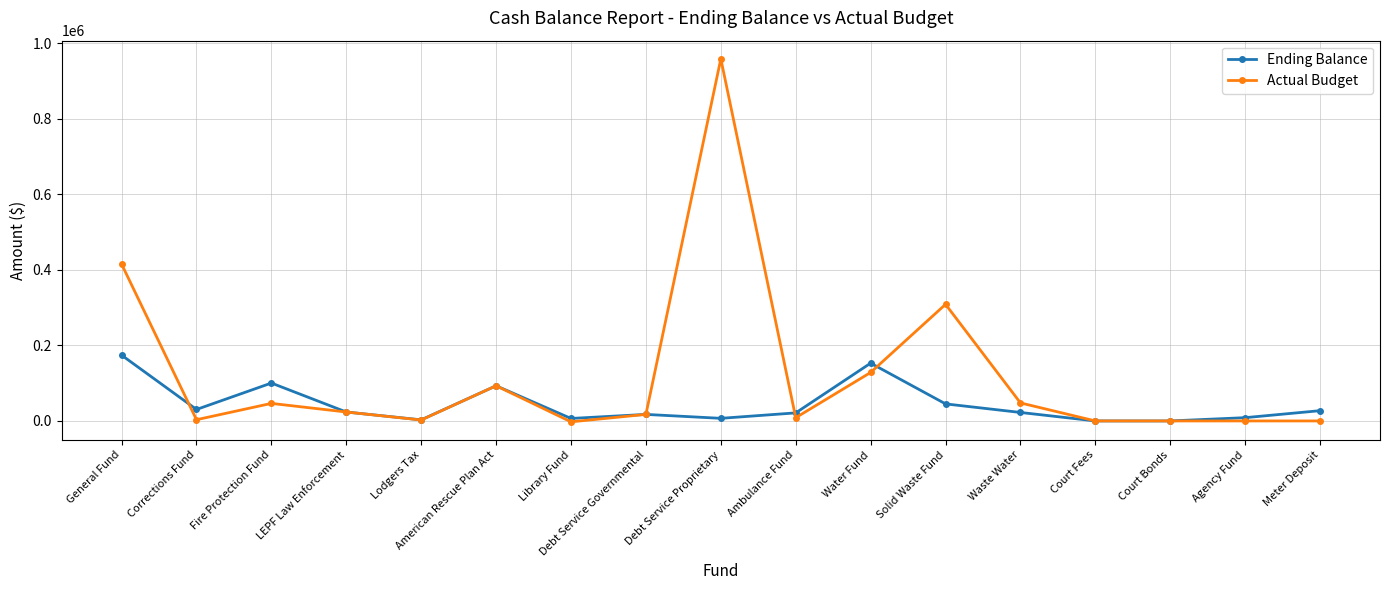

What is the average value of the Ending Balance series?

43150.2